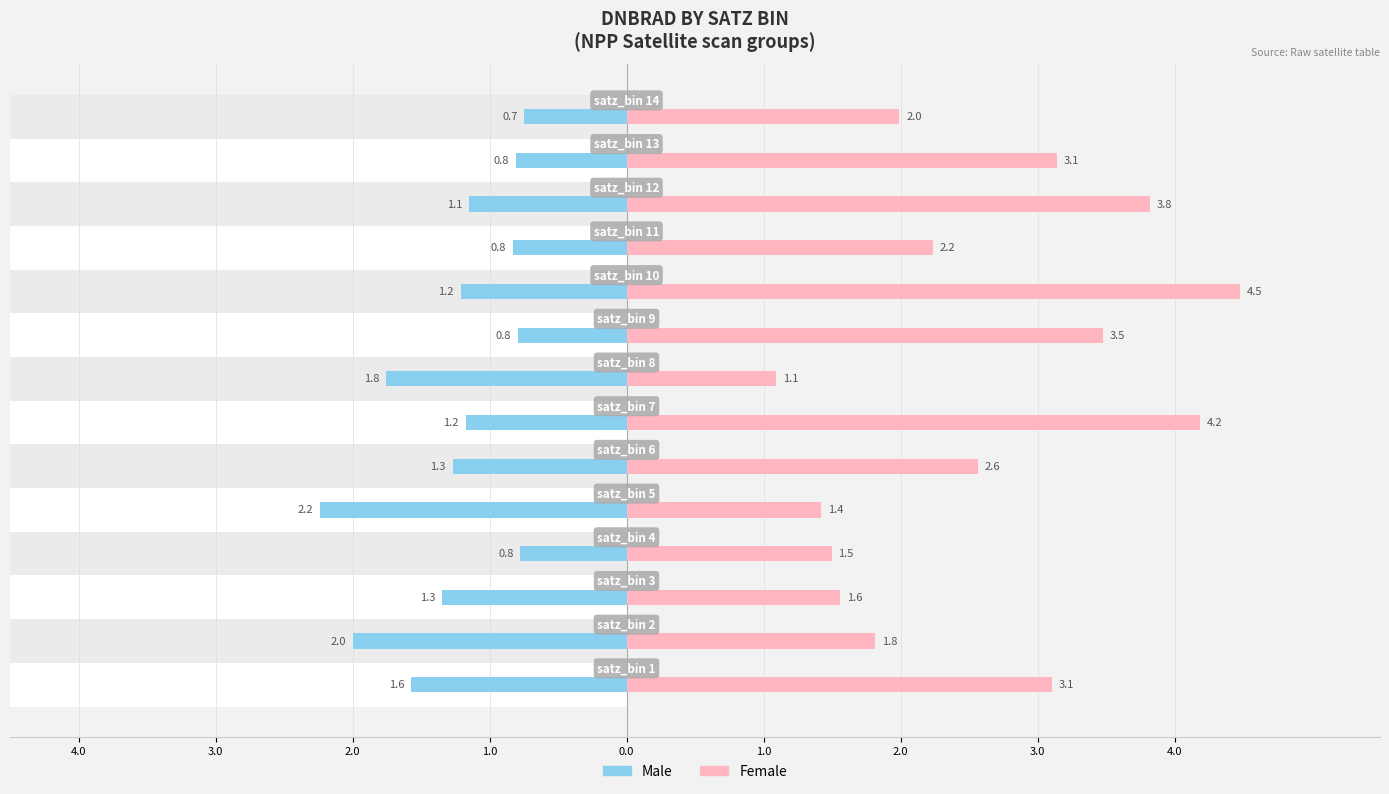

True or false: Female has a value of 2.1 at 0.0.

False